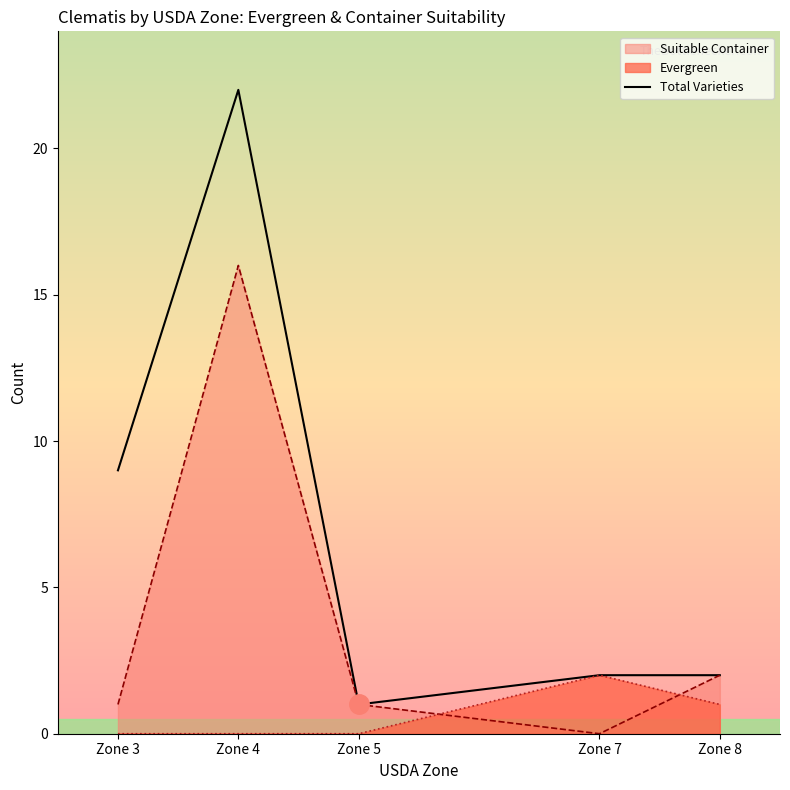

What is the difference between the maximum and minimum values?

21